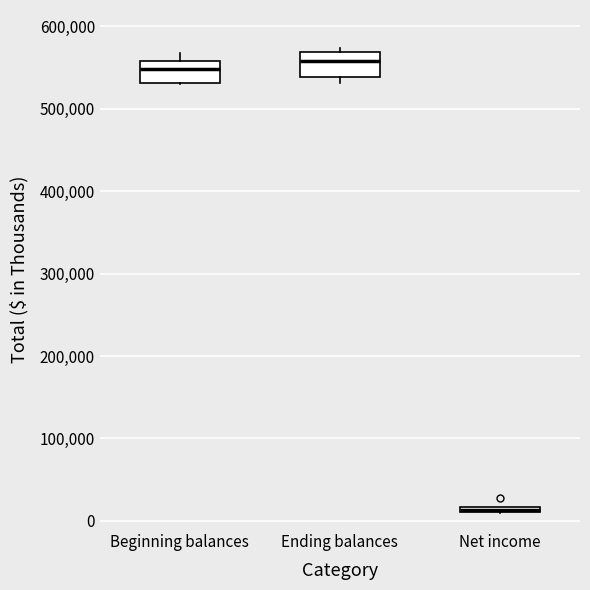

Where is the upper edge of the box for Ending balances on the y-axis? The values are not printed on the chart, so give them approximately, as read against the axis.

570000